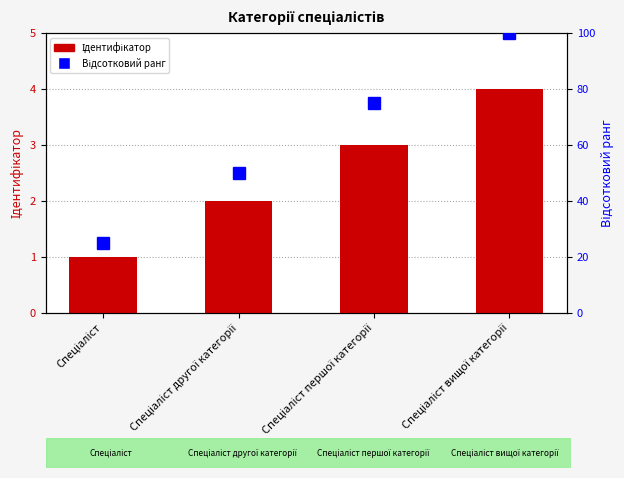

Does the chart contain stacked bars?

No